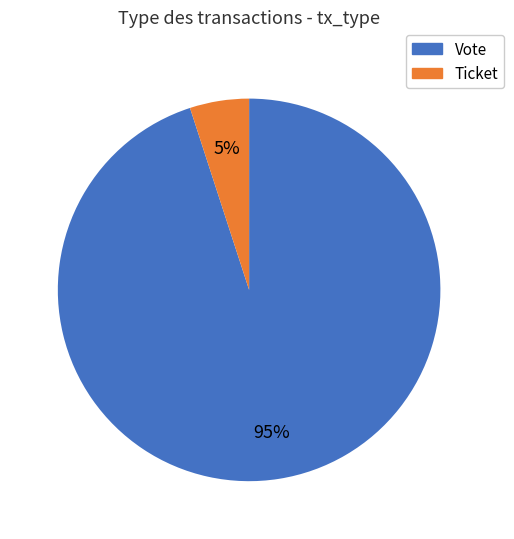

Between Vote and Ticket, which is larger?

Vote